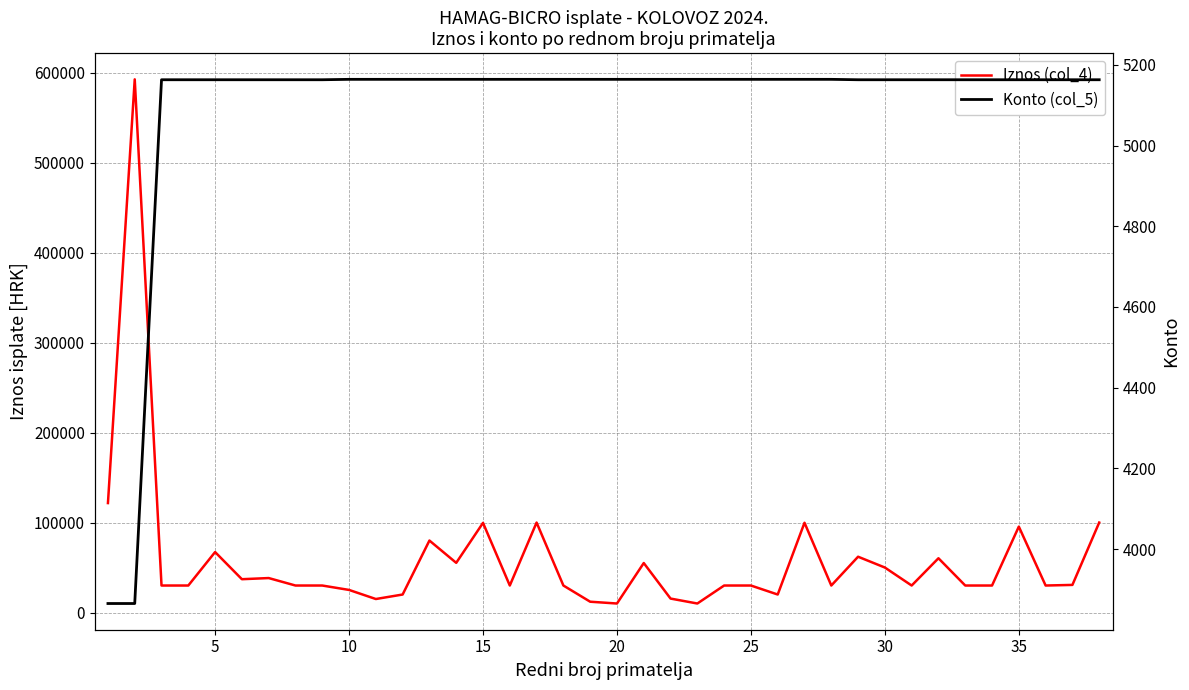

Which series has the widest spread of values?

Iznos (col_4)